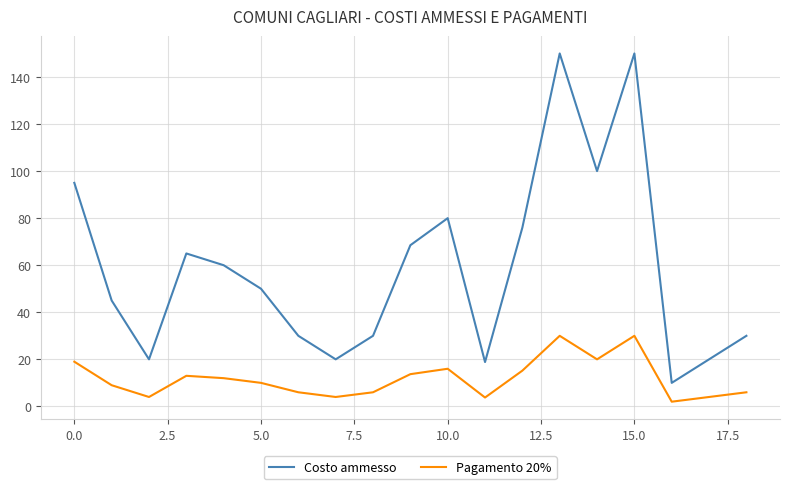

True or false: Costo ammesso and Pagamento 20% intersect in this chart.

False